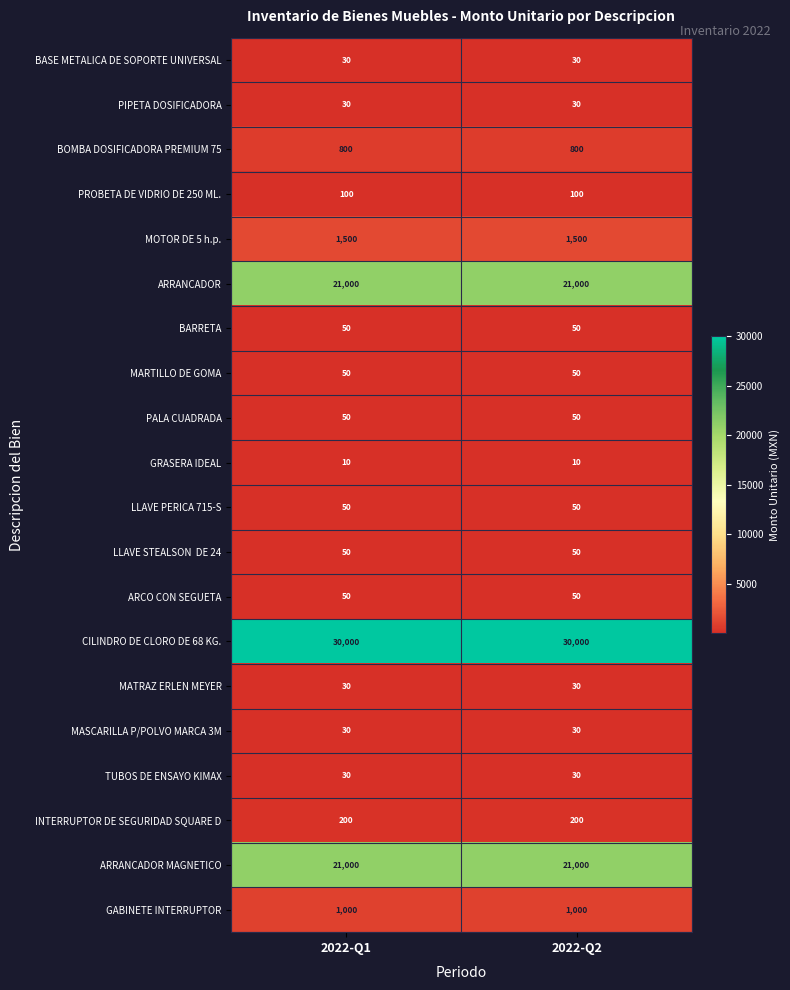

What is the spread (max minus min) of values at 2022-Q2?

29990